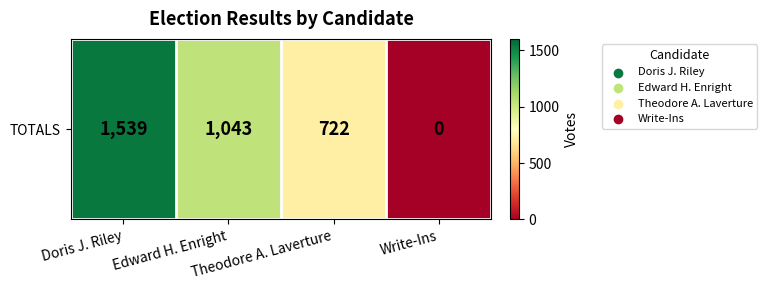

How many values are below 1043?

2